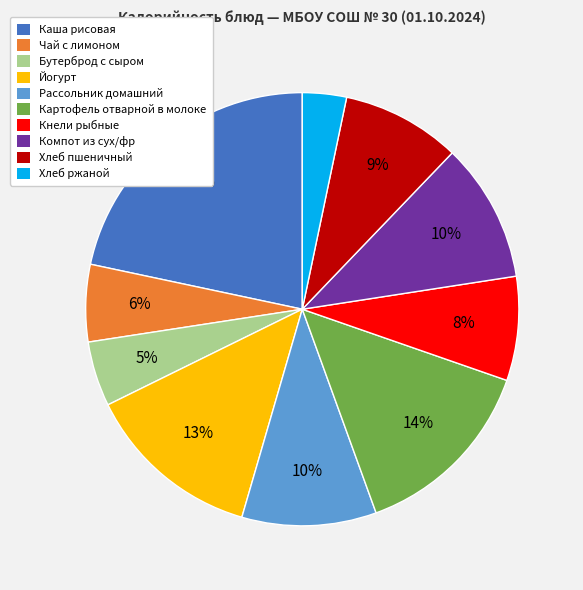

Is there a majority slice in this chart?

No